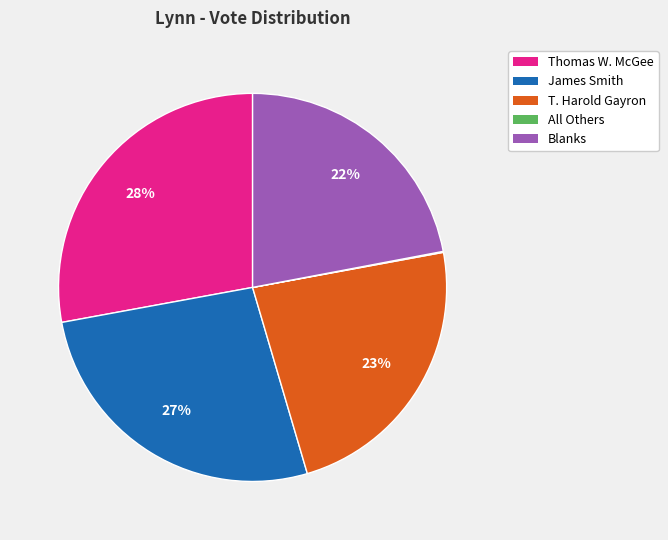

Combined, do Thomas W. McGee and James Smith account for over 50%?

Yes